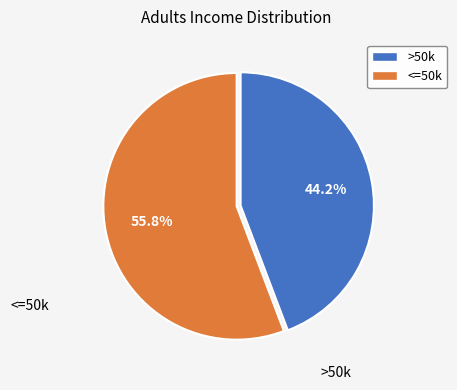

Does any single category account for the majority?

Yes